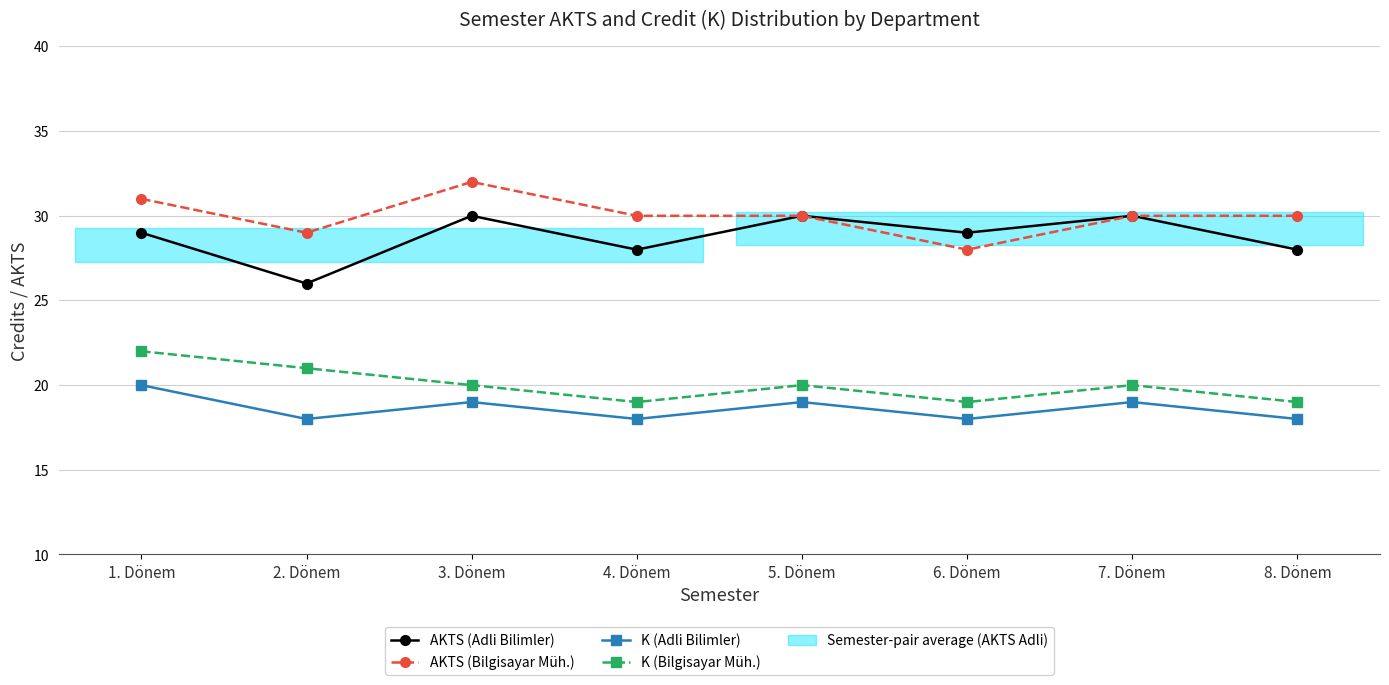

What is the total value across all series at 7. Dönem?

99